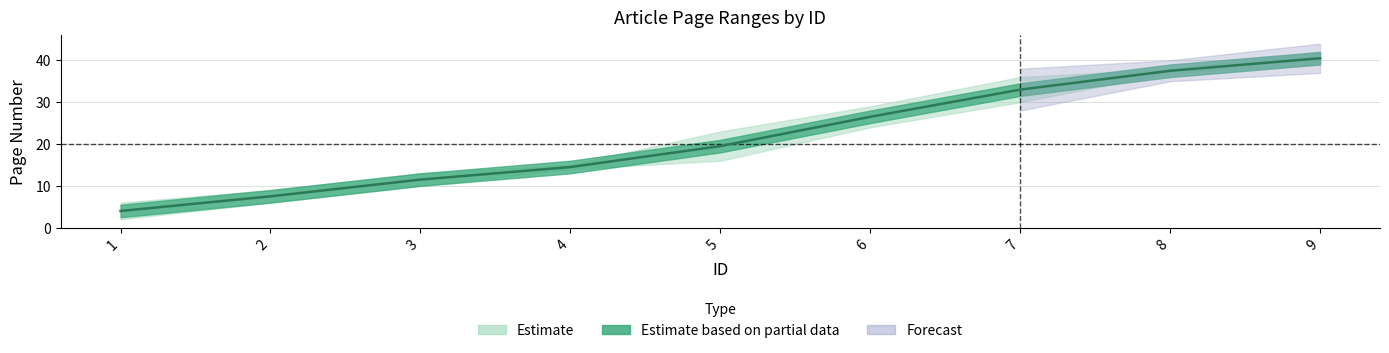

Reading right to left, transcribe all the data shown in this chart.

40.5	37.5	33.0	26.5	19.5	14.5	11.5	7.5	4.0